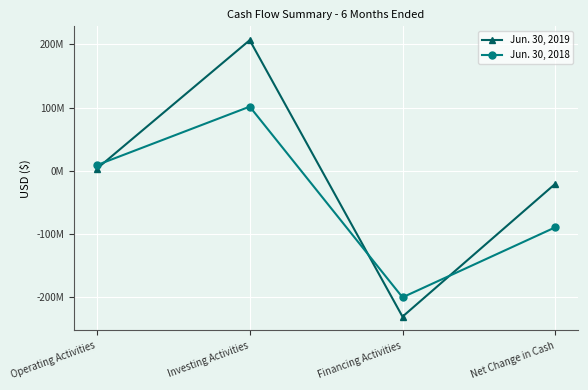

What position from the right is Financing Activities?

2